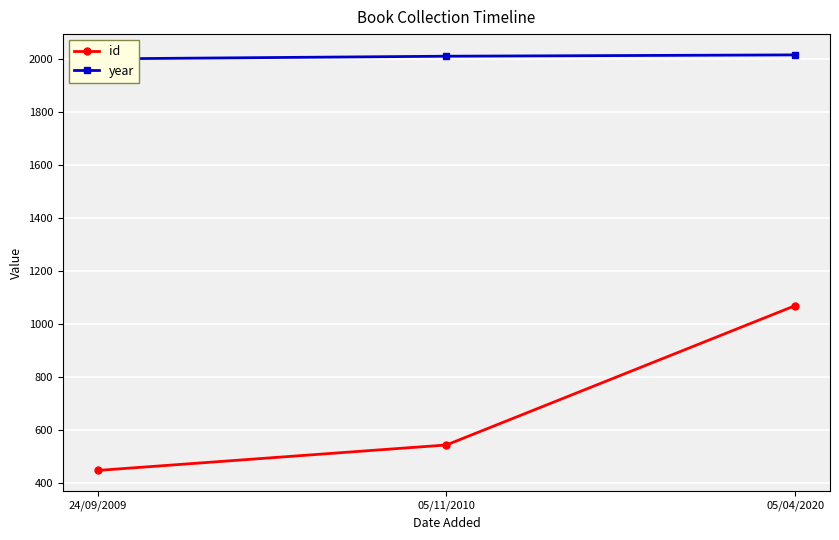

What is the label of the 3rd point from the left?

05/04/2020